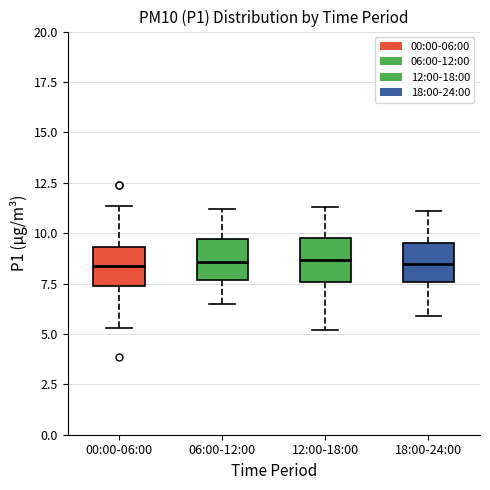

Where is the lower edge of the box for 12:00-18:00 on the y-axis? The values are not printed on the chart, so give them approximately, as read against the axis.

7.5